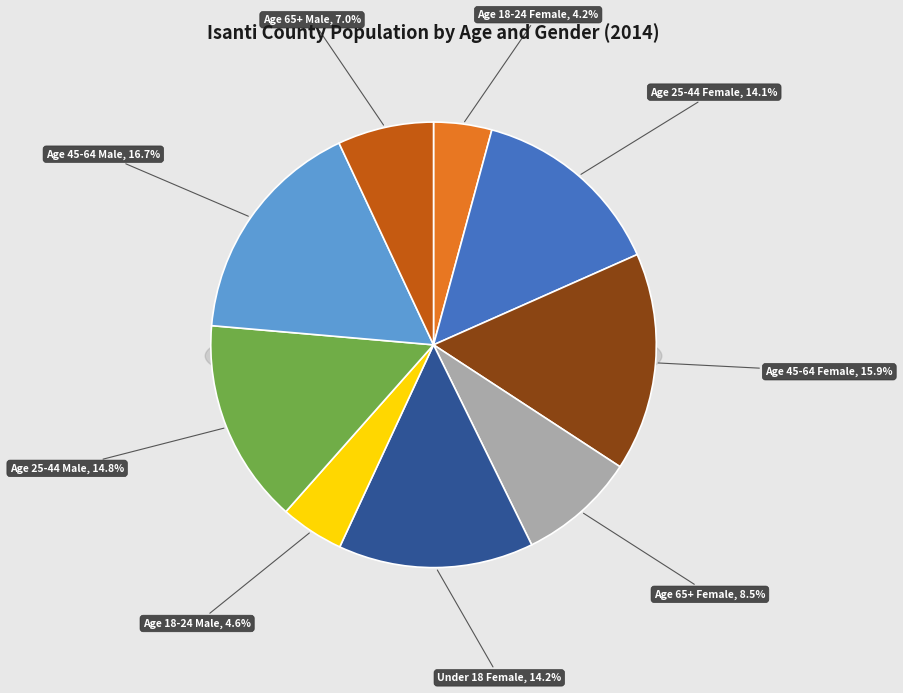

What is the smallest slice in the pie chart?

Age 18-24 Female